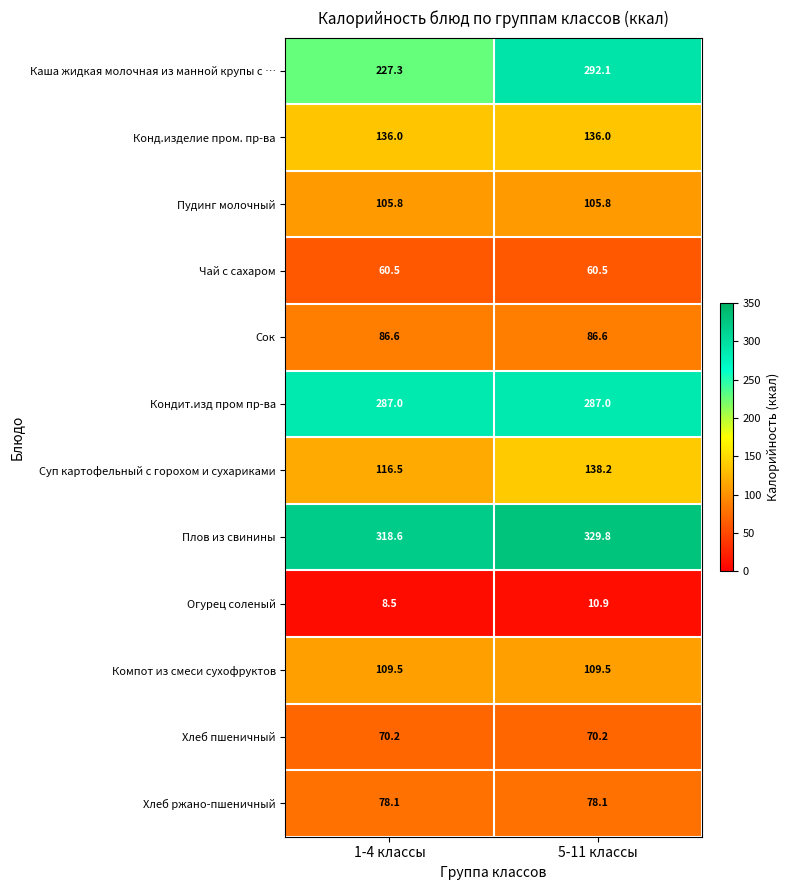

Is the value of Конд.изделие пром. пр-ва at 5-11 классы greater than the value of Суп картофельный с горохом и сухариками at 5-11 классы?

No